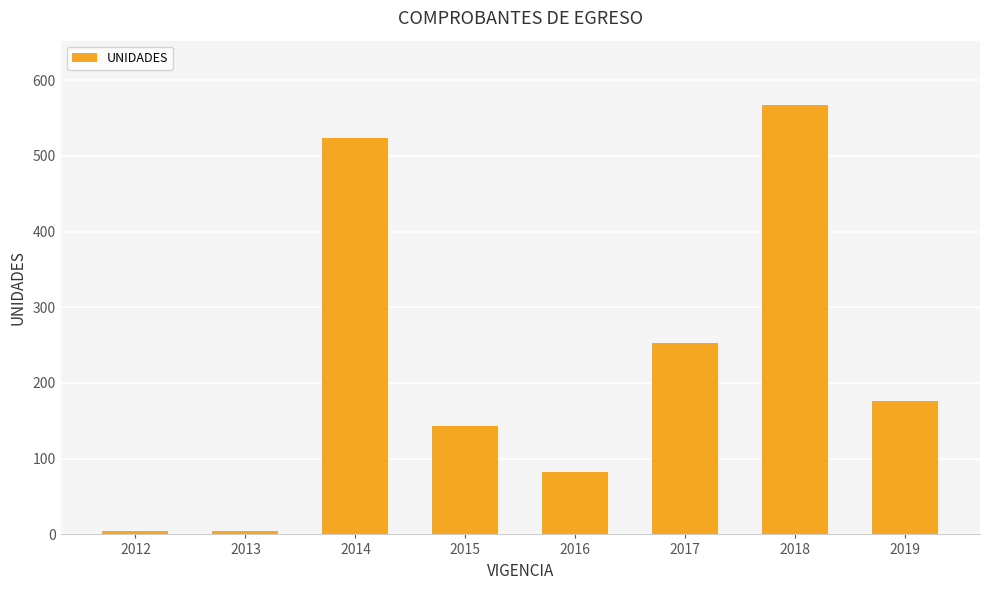

True or false: the data shows 143 at 2015.

True